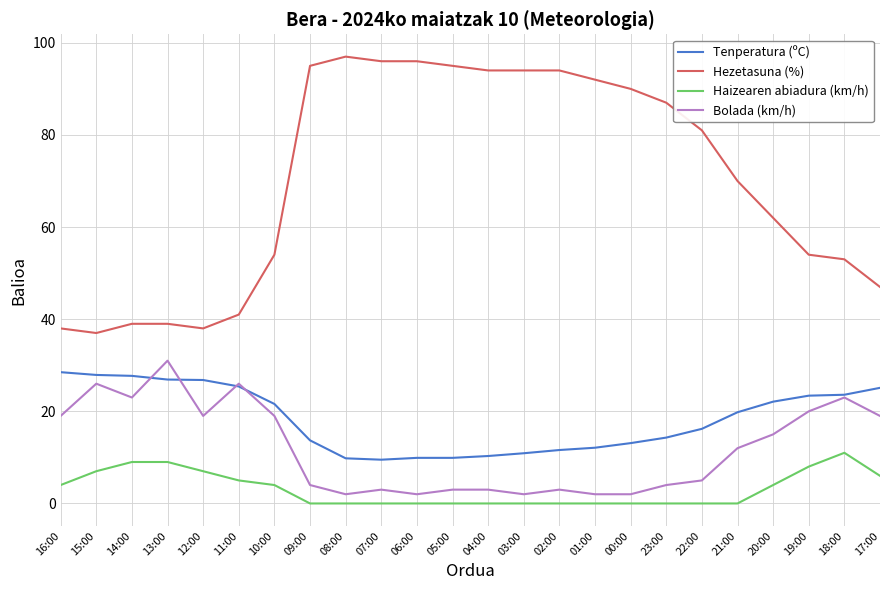

Is the value of Hezetasuna (%) at 05:00 greater than the value of Bolada (km/h) at 11:00?

Yes